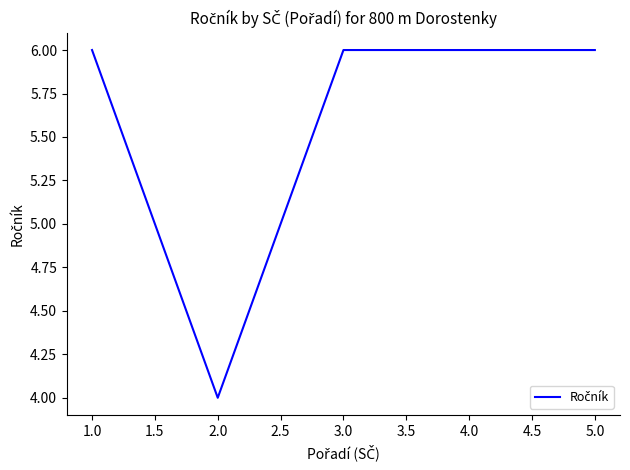

How many lines are shown in the chart?

1